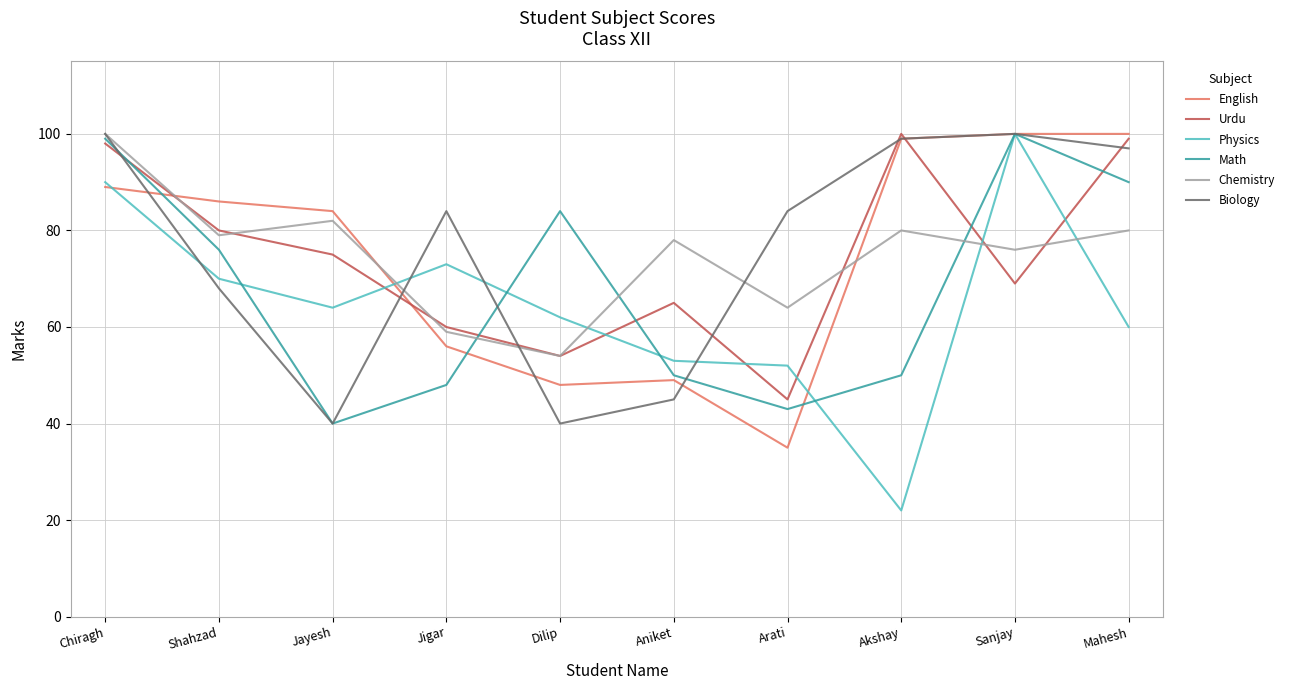

True or false: Biology has more than 1 points higher than both neighbors.

True